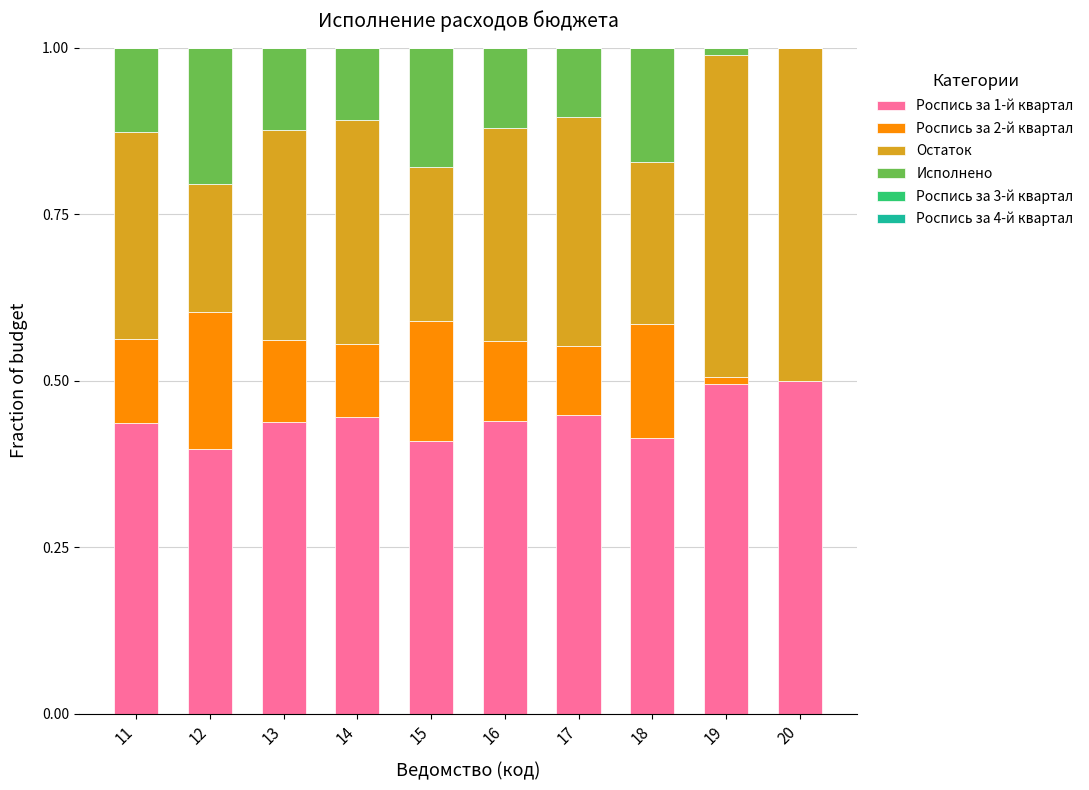

What is the total value across all series at 14?

1.0